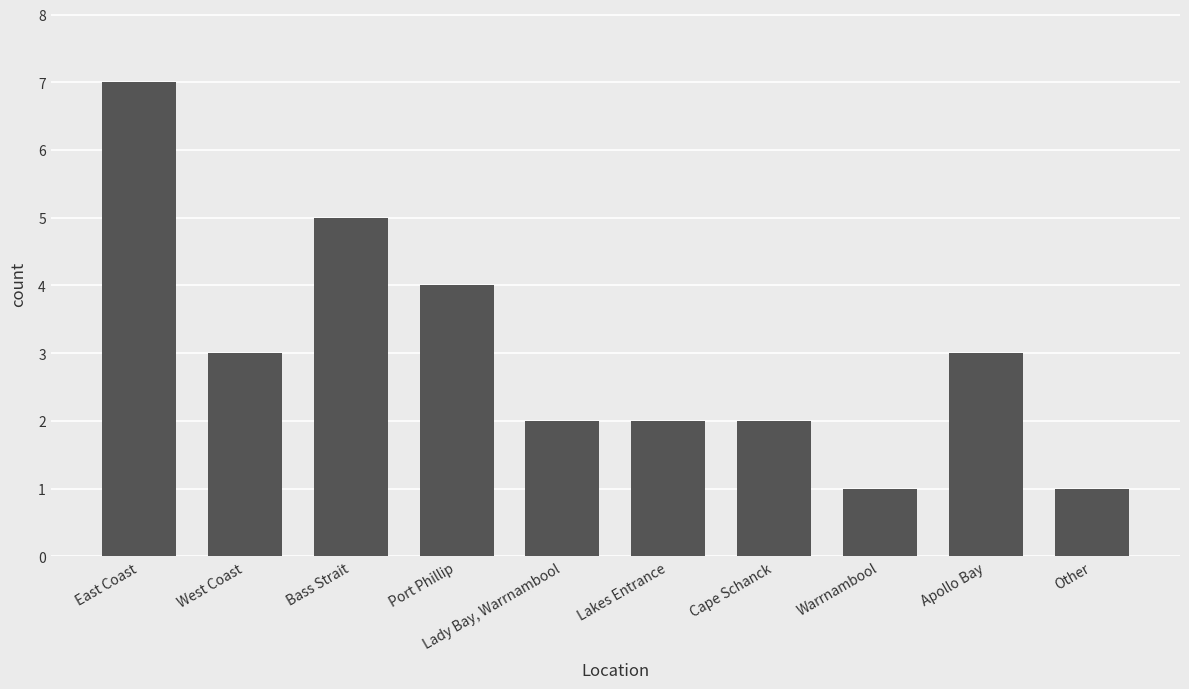

The value at Lady Bay, Warrnambool is 2. True or false?

True